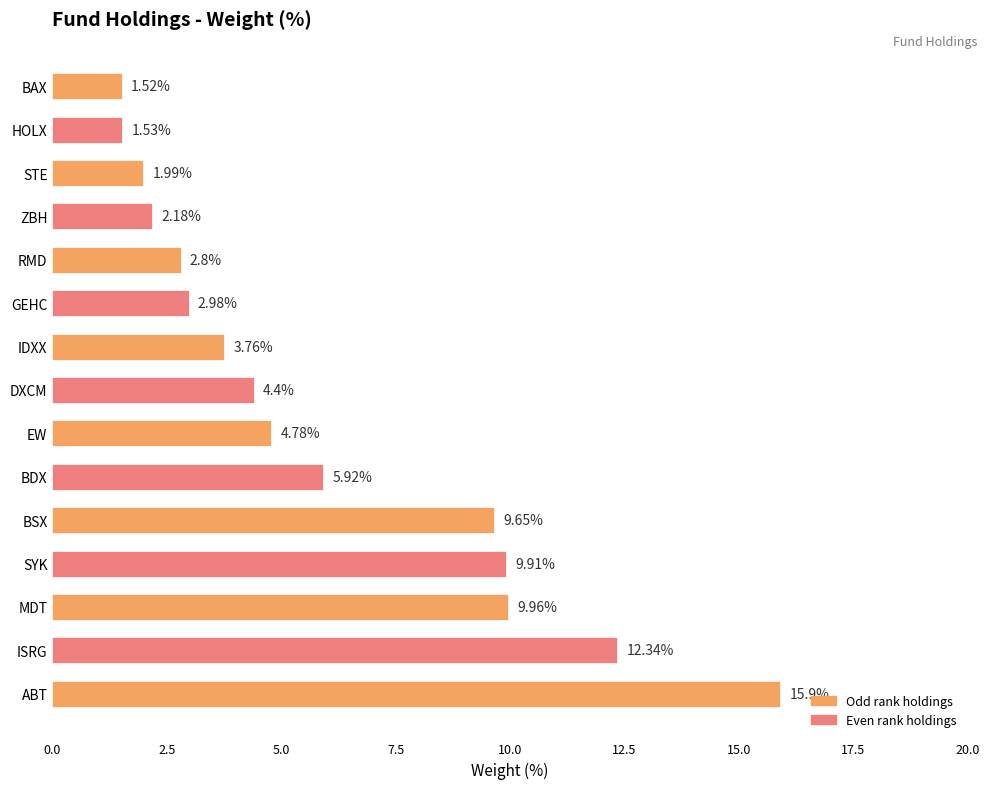

Reading left to right, list all the values displayed in this chart.

ABT=15.9	ISRG=12.3	MDT=10.0	SYK=9.9	BSX=9.7	BDX=5.9	EW=4.8	DXCM=4.4	IDXX=3.8	GEHC=3.0	RMD=2.8	ZBH=2.2	STE=2.0	HOLX=1.5	BAX=1.5